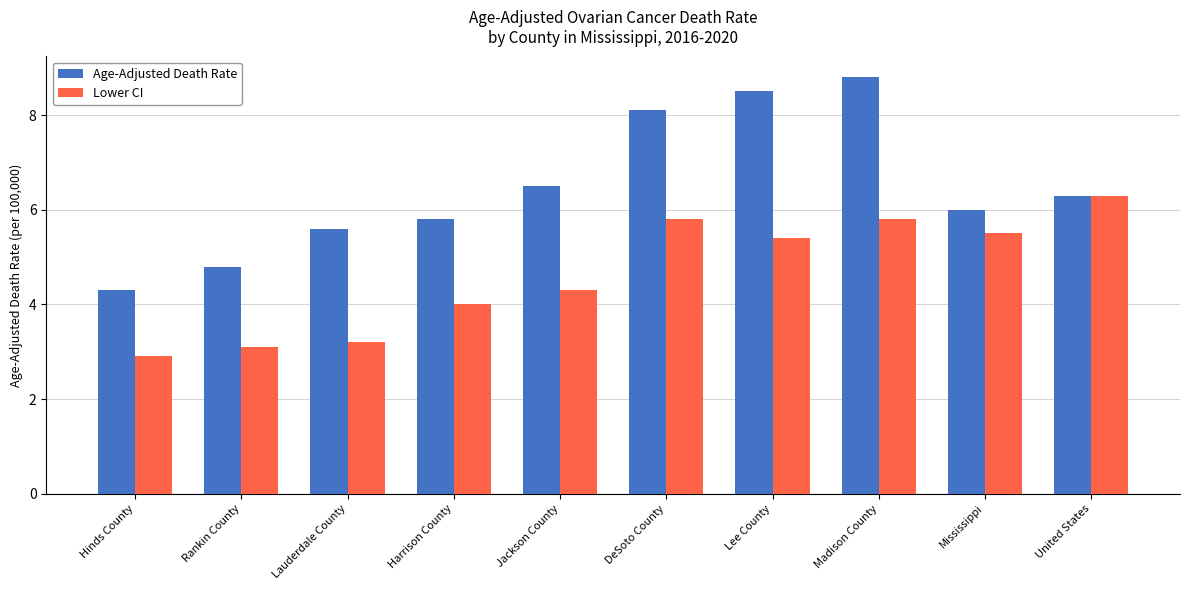

Count the number of data series in this chart.

2